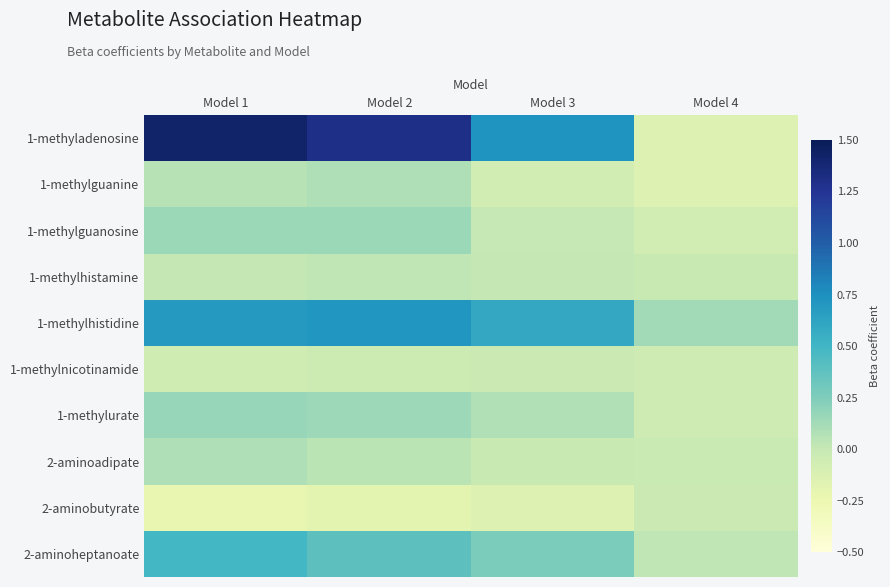

Which label corresponds to the smallest value in the chart?

Model 1